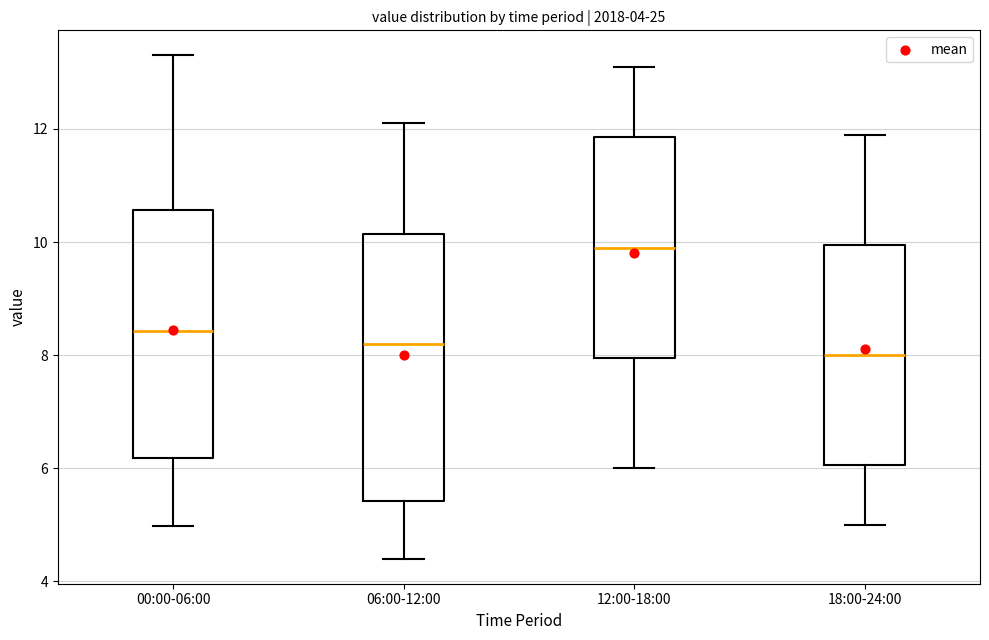

Reading left to right, transcribe this box plot: for each box, give where its median line is, the range the box spans, and where its two whiskers end, as read against the y-axis. The values are not printed on the chart, so give them approximately, as read against the axis.

00:00-06:00: median 8.4, box 6.2 to 10.6, whiskers 5.0 to 13.4
06:00-12:00: median 8.2, box 5.4 to 10.2, whiskers 4.4 to 12.2
12:00-18:00: median 10.0, box 8.0 to 11.8, whiskers 6.0 to 13.2
18:00-24:00: median 8.0, box 6.0 to 10.0, whiskers 5.0 to 12.0